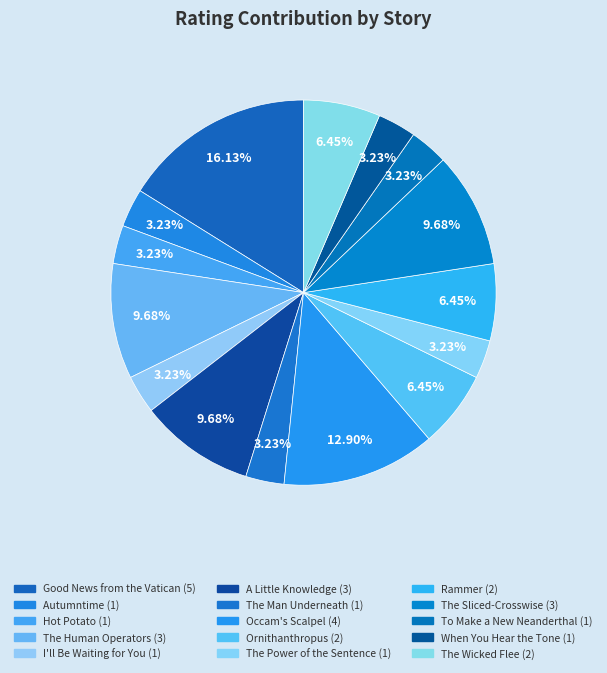

Which has a higher value, Good News from the Vatican or To Make a New Neanderthal?

Good News from the Vatican